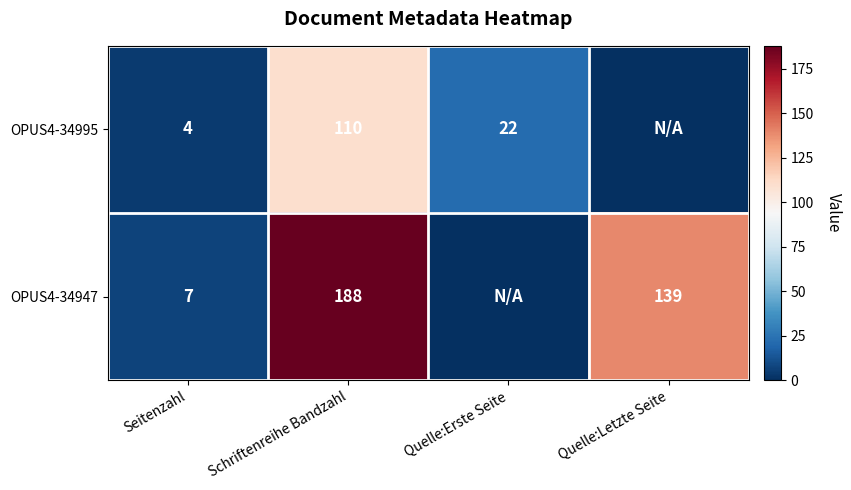

Which series changed the most between Seitenzahl and Schriftenreihe Bandzahl?

OPUS4-34947